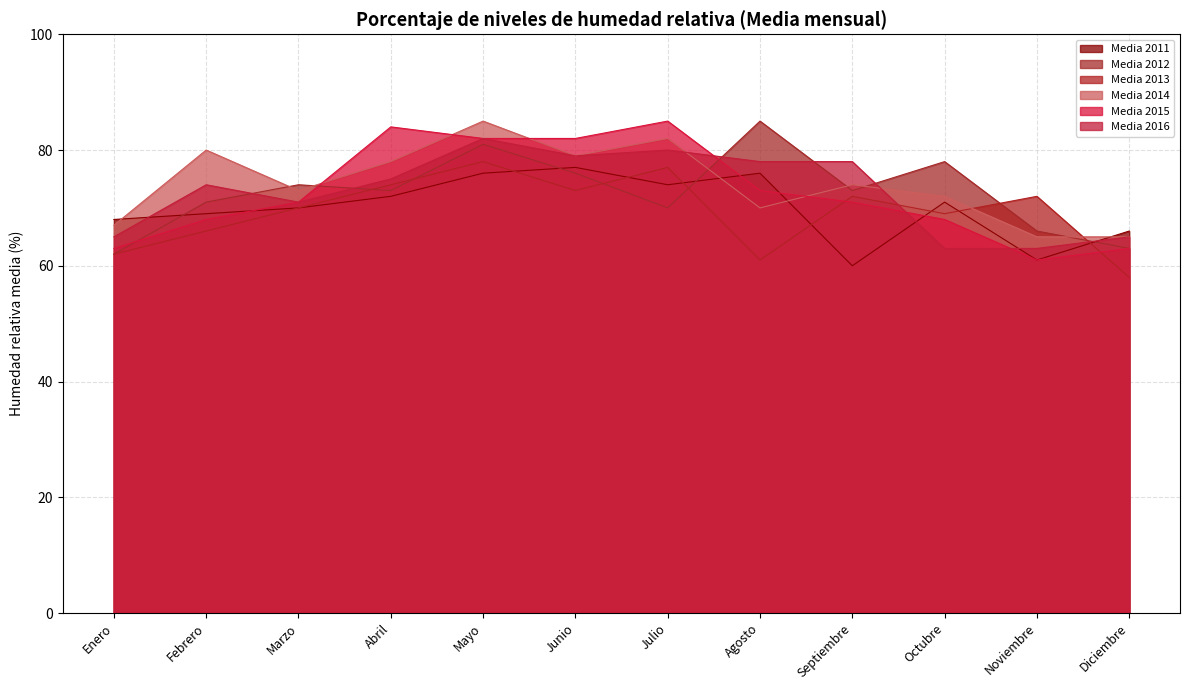

At Julio, list the series in order from largest to smallest.

Media 2015, Media 2014, Media 2016, Media 2013, Media 2011, Media 2012